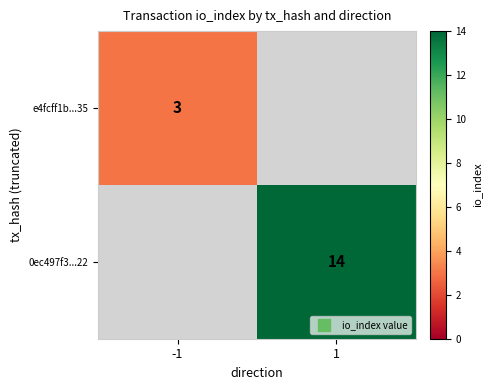

Is it true that e4fcff1b...35 equals 3.0 at -1?

True